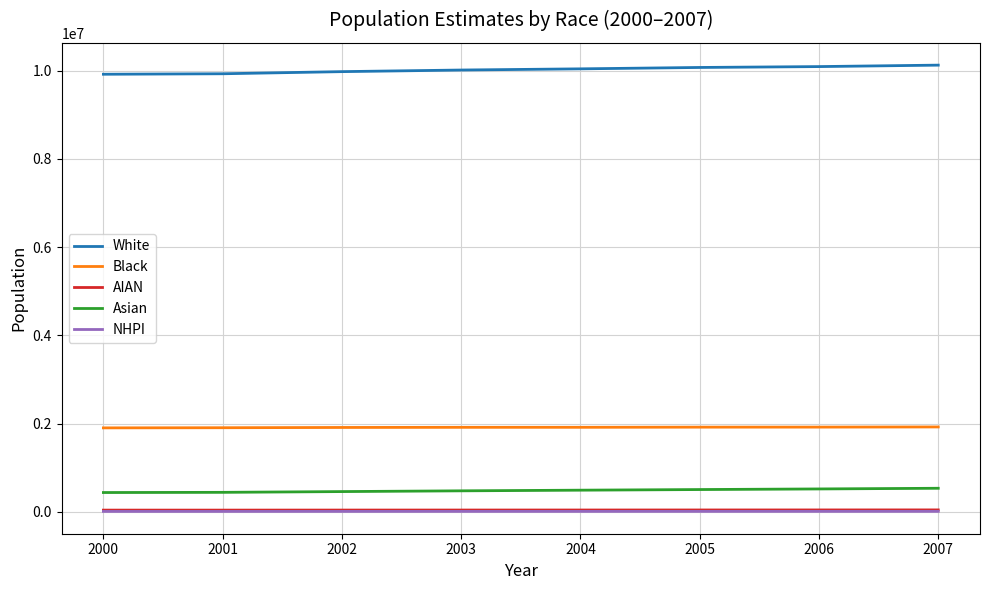

What is the greatest value displayed?

10128502